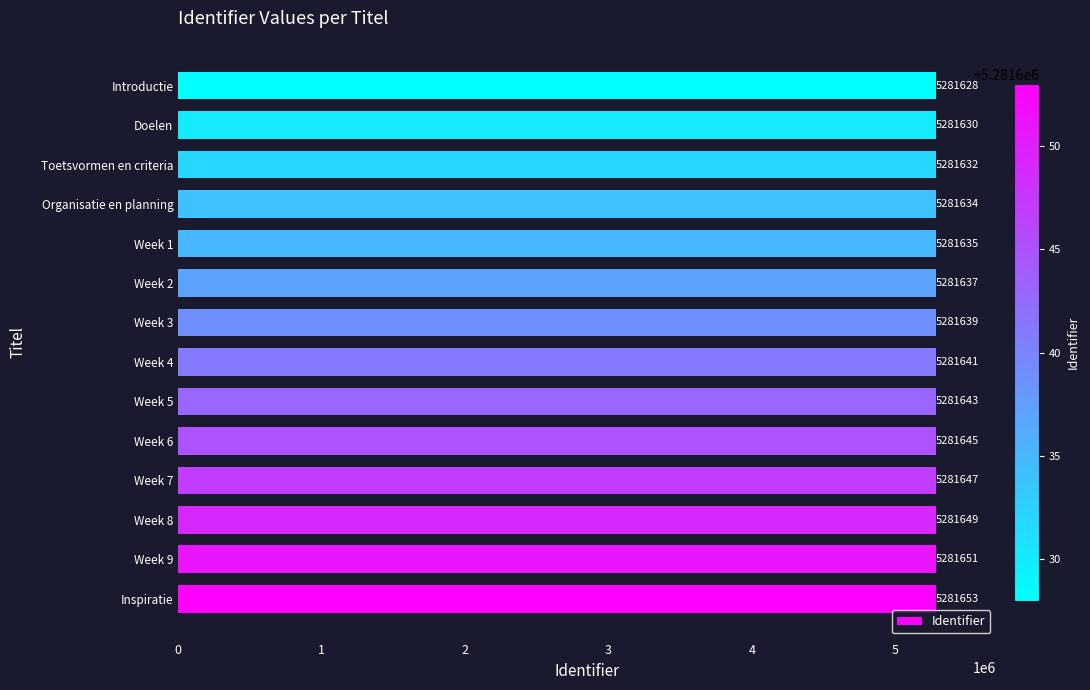

What is the ratio of the value at Toetsvormen en criteria to the value at Week 3?

1.0